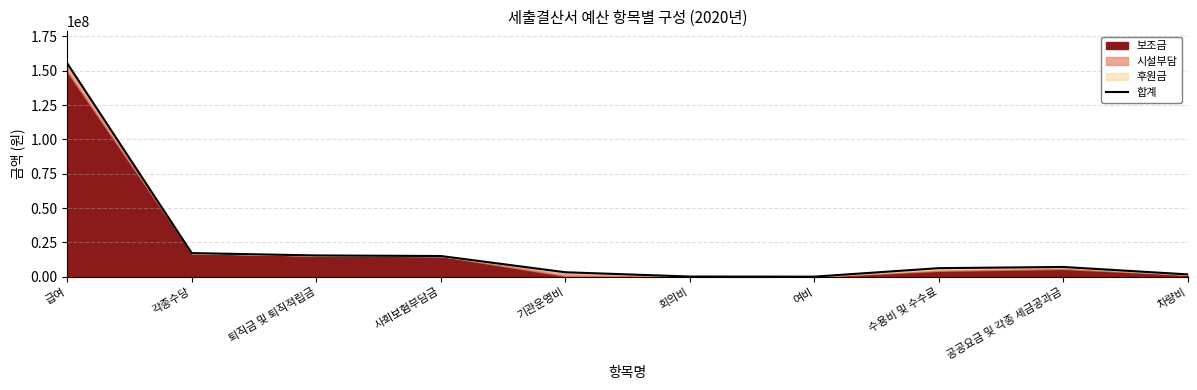

Where is the data nearest to the value 77768994?

각종수당